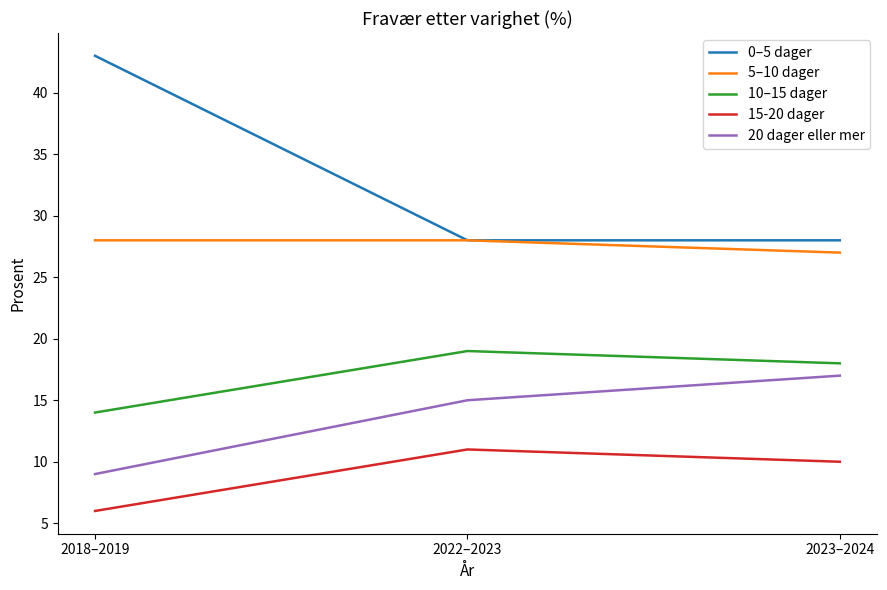

How many lines are shown in the chart?

5